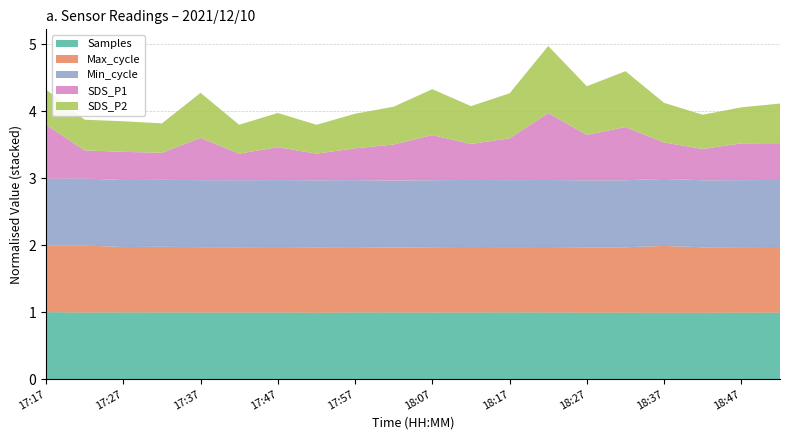

What is the maximum value for Samples?

1.0